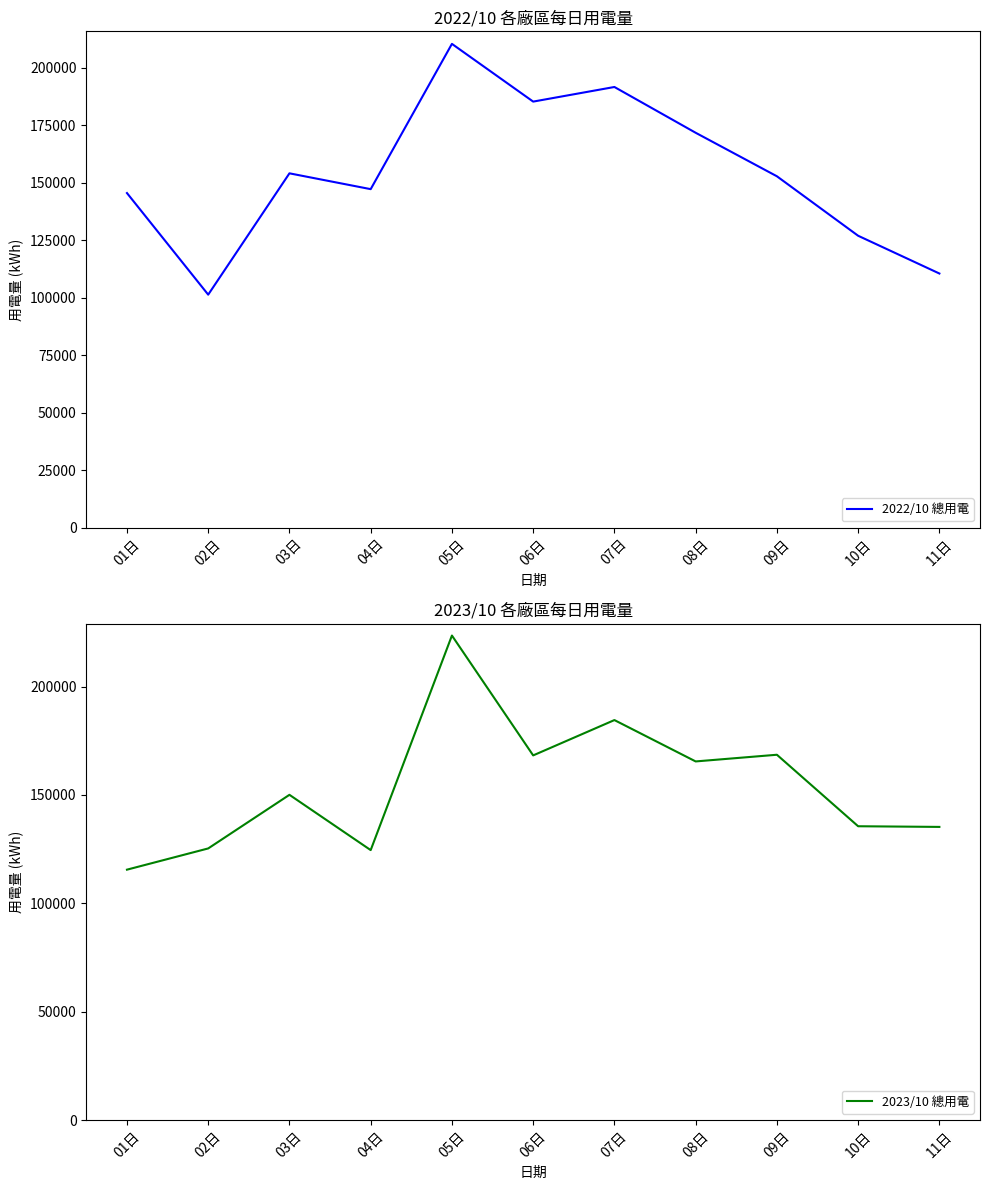

List the series in order of their overall mean, highest first.

2022/10 總用電, 2023/10 總用電